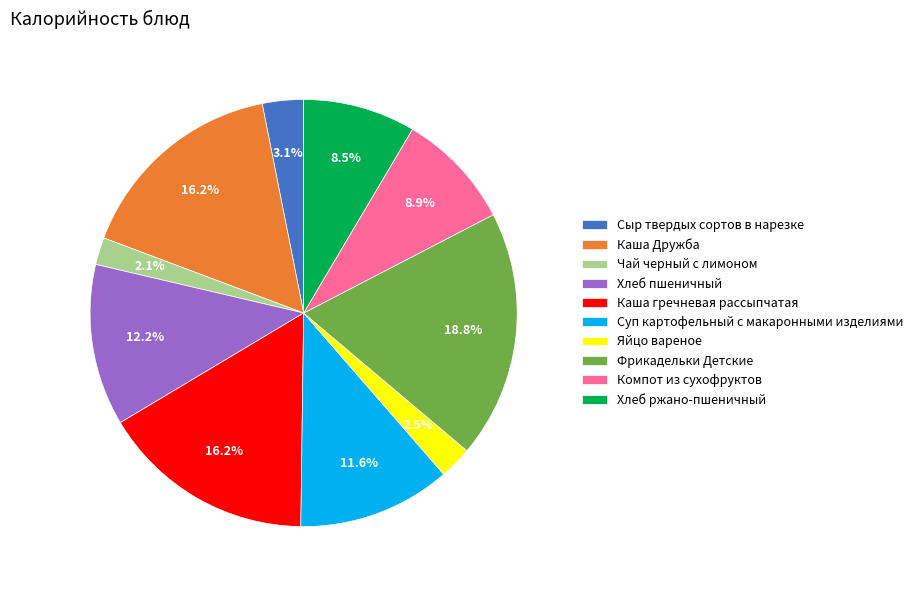

To the nearest percent, what portion does Чай черный с лимоном represent?

2%